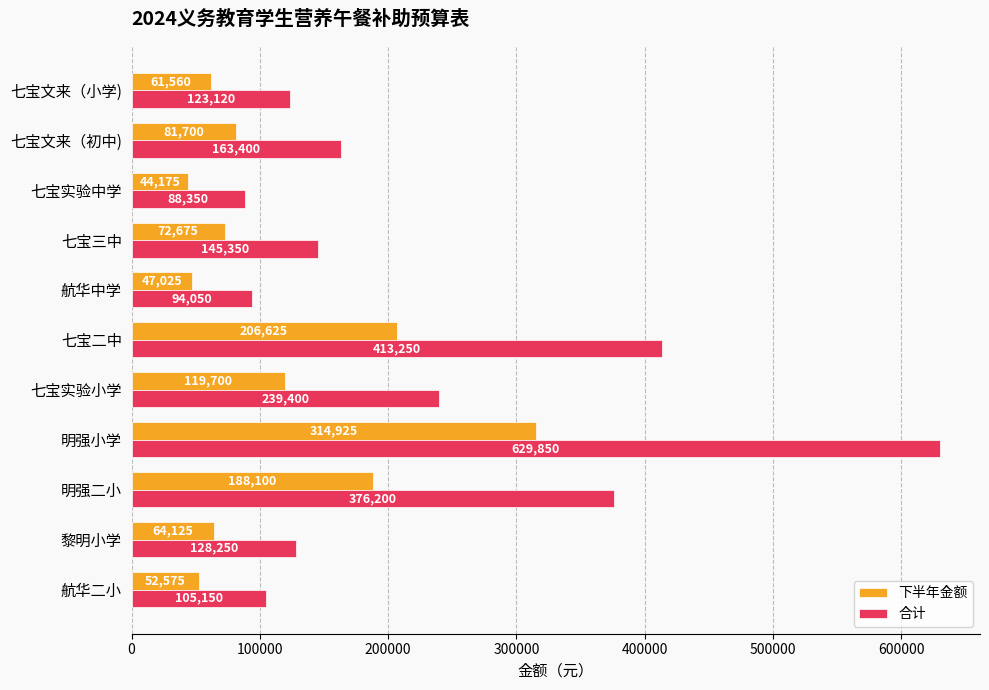

Which series has the largest total across all categories?

合计